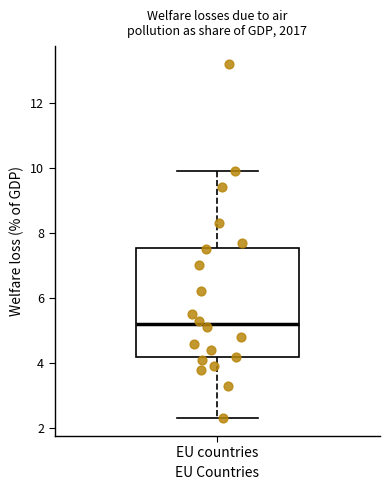

Transcribe this box plot: give where the median line is, the range the box spans, and where the two whiskers end, as read against the y-axis. The values are not printed on the chart, so give them approximately, as read against the axis.

median 5.2, box 4.2 to 7.6, whiskers 2.4 to 10.0